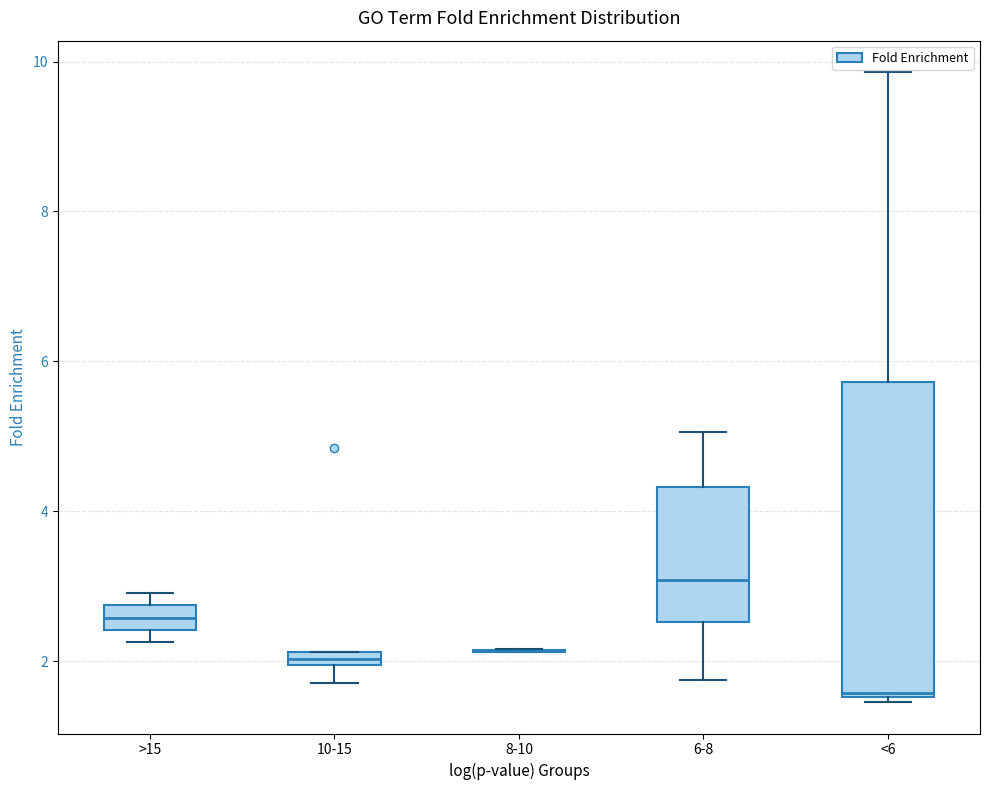

Comparing the boxes themselves (not the whiskers), which one is the tallest?

<6